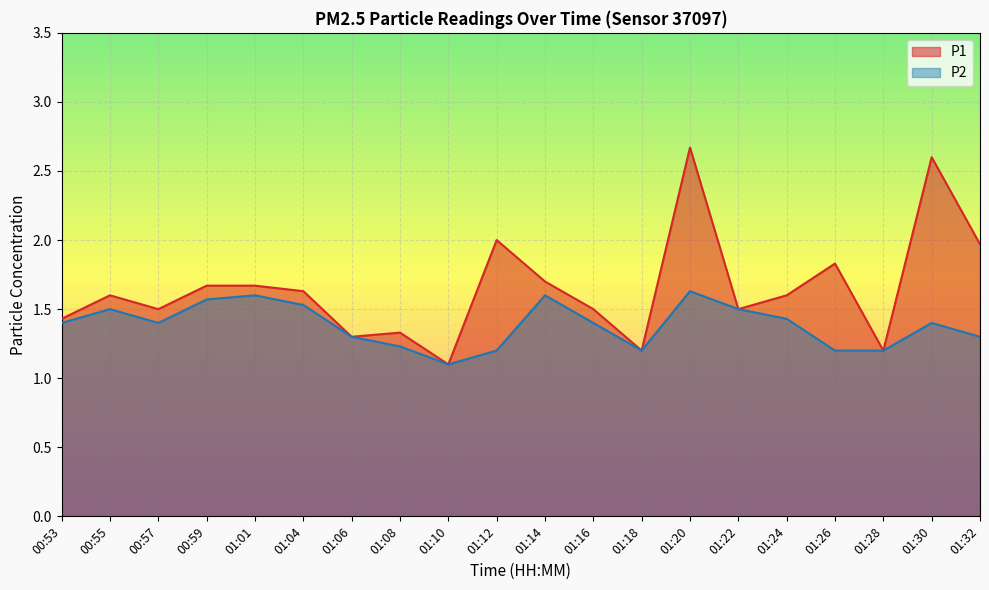

Where is the first local maximum for P2?

00:55